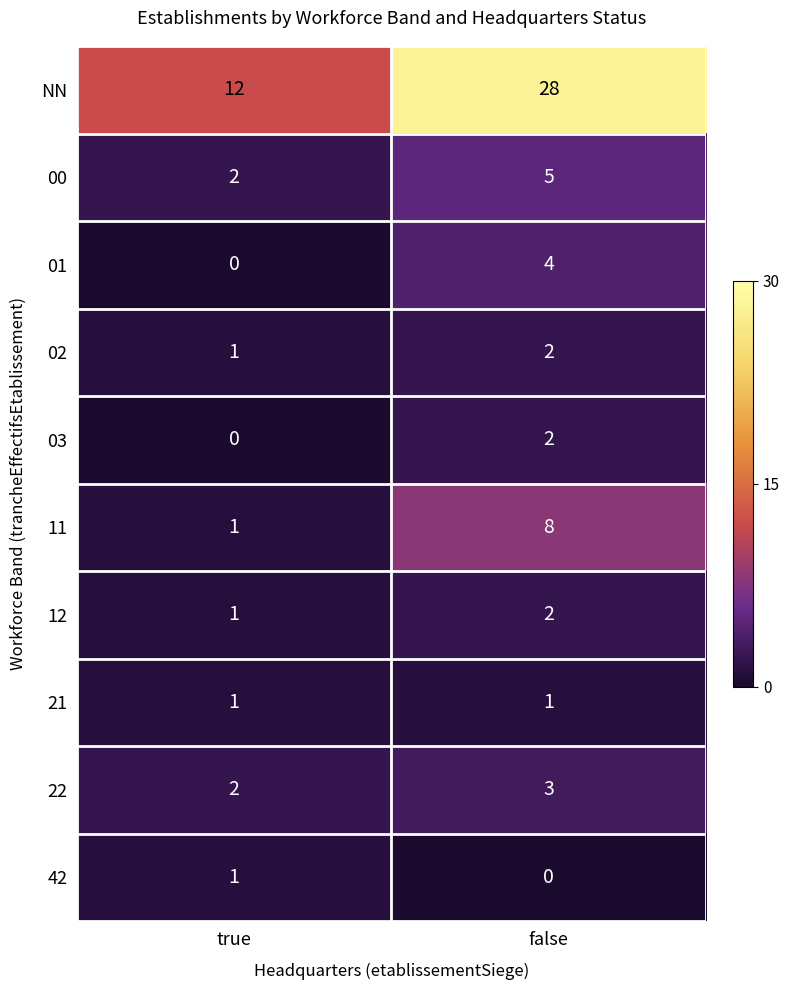

The value of 21 at false is 1. True or false?

True